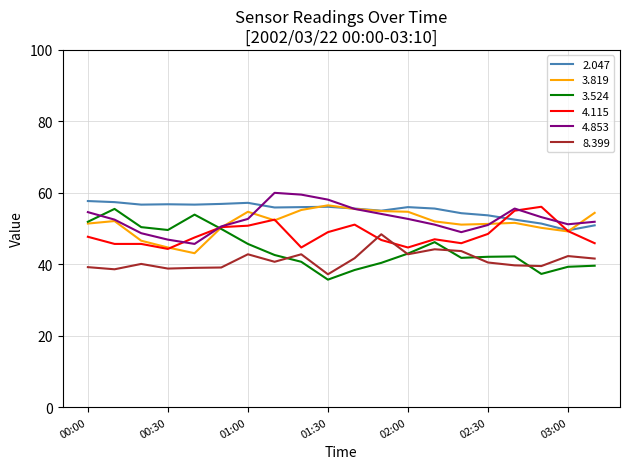

How many distinct data groups are displayed?

6